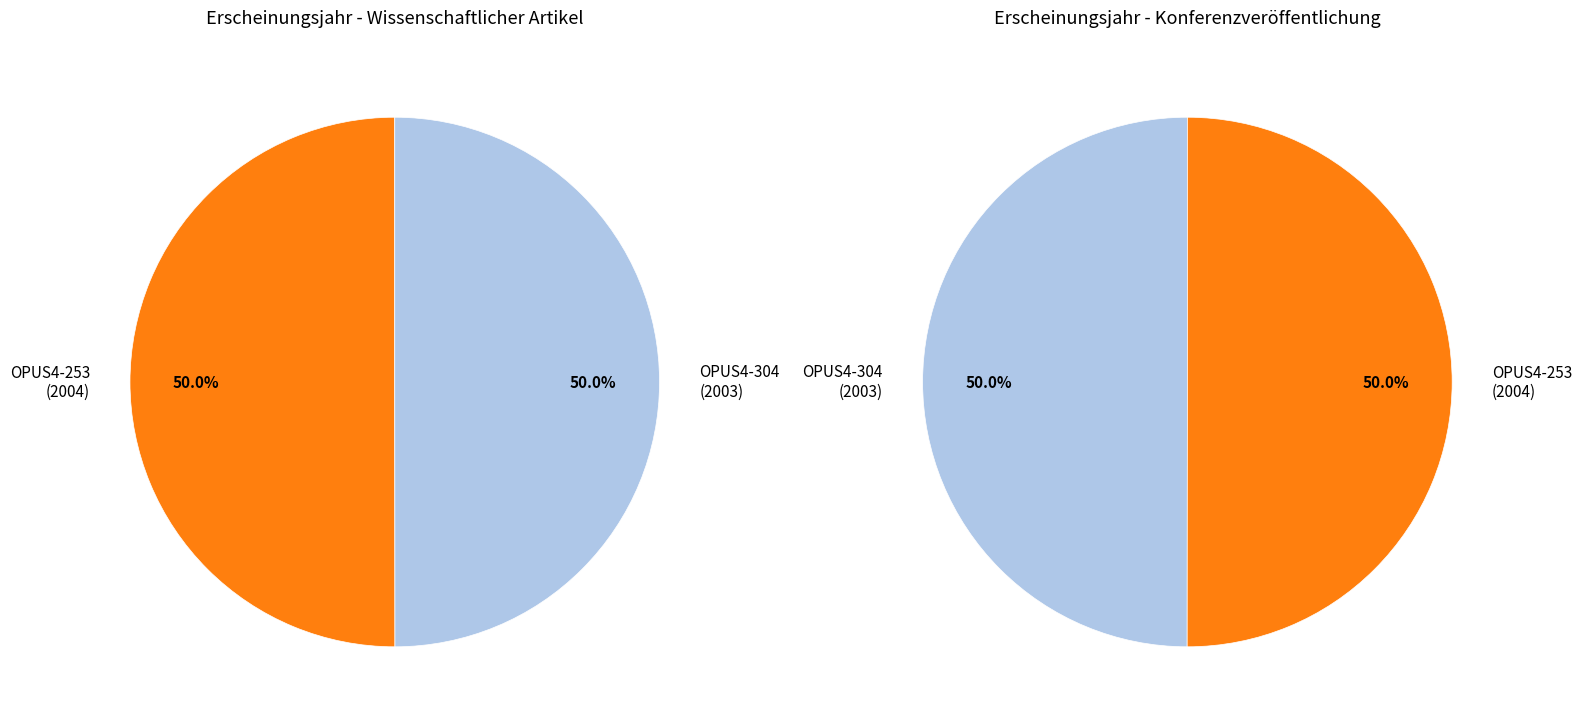

What is the total percentage of OPUS4-304 and OPUS4-253?

100.0%